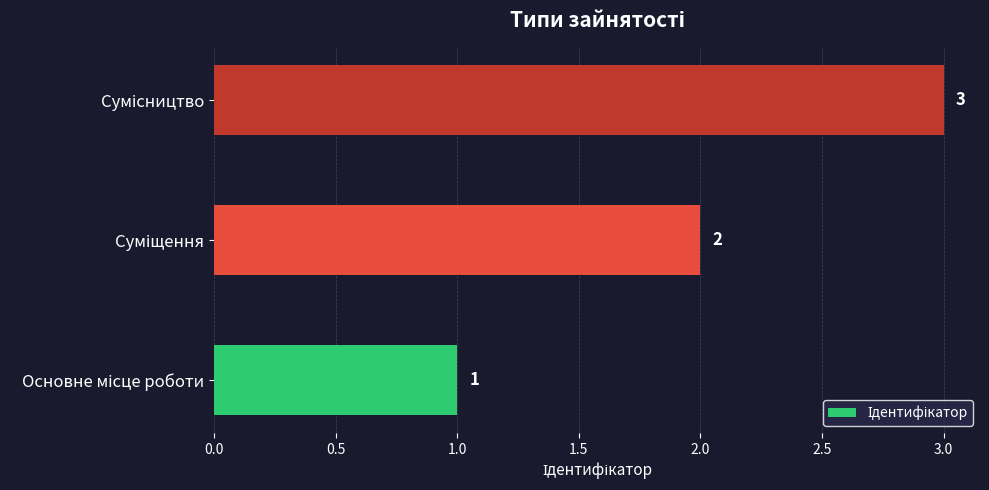

What is the maximum value shown in the chart?

3